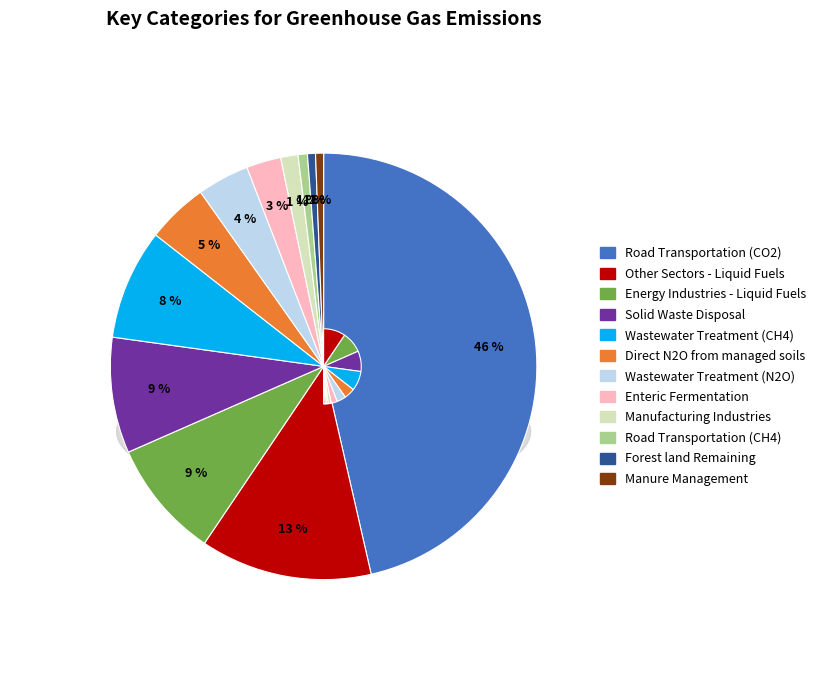

Combined, do Manure Management and Solid Waste Disposal account for over 50%?

No